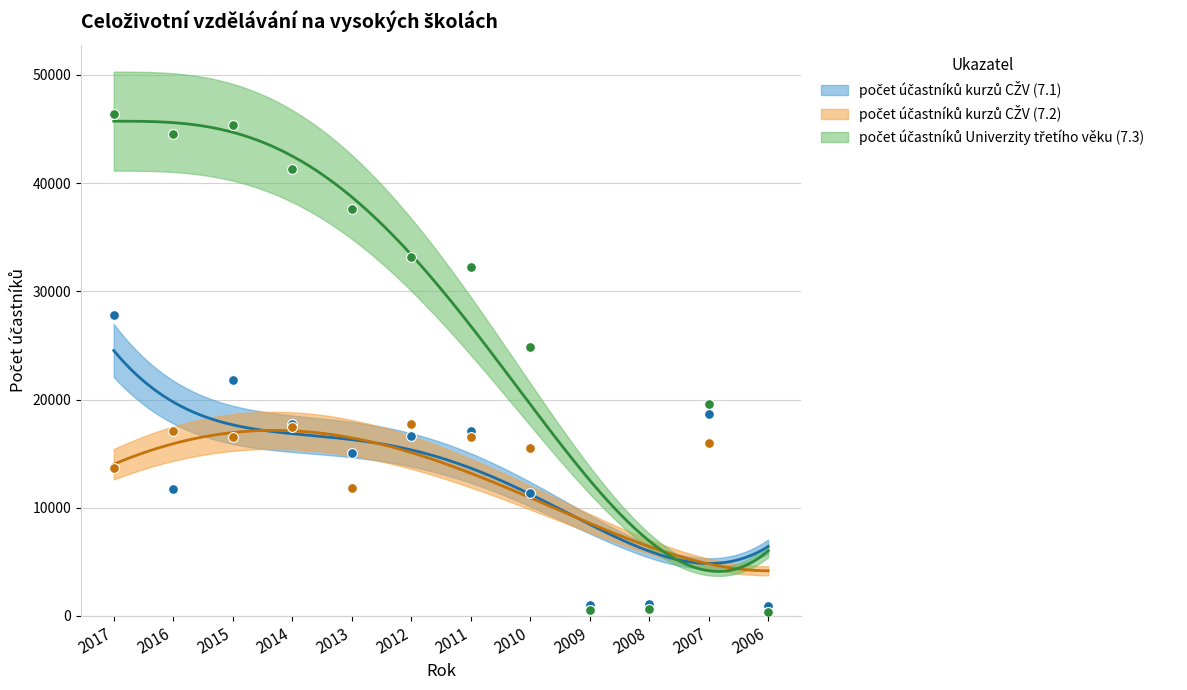

What are all the series names shown in the legend?

počet účastníků kurzů CŽV (7.1), počet účastníků kurzů CŽV (7.2), počet účastníků Univerzity třetího věku (7.3)